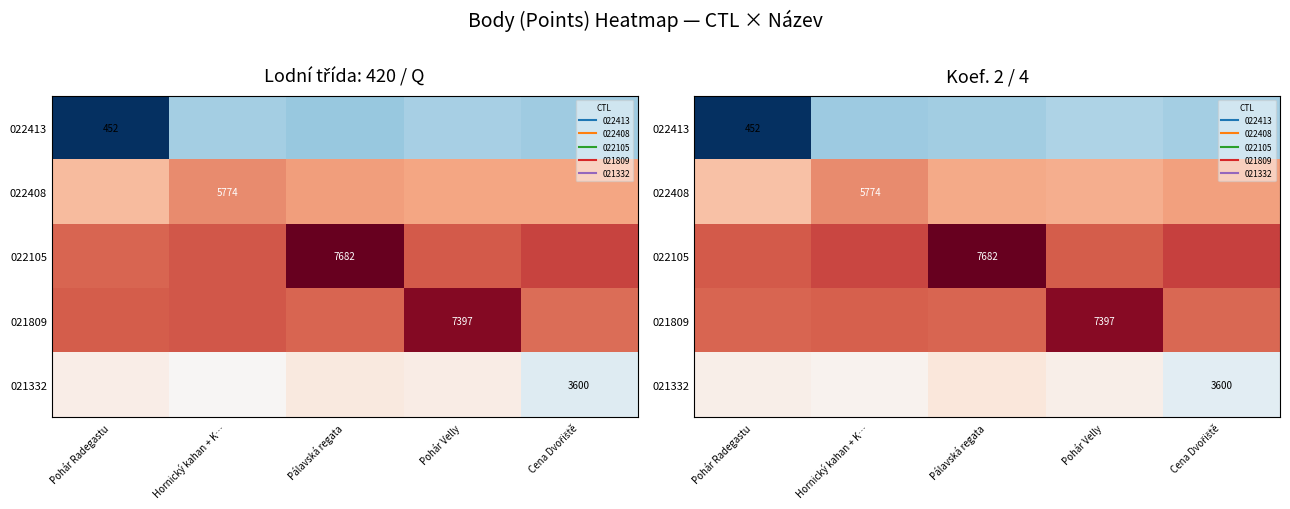

What is the sum of the 022105 values at Cena Dvořiště and Hornický kahan + K…?

12945.0